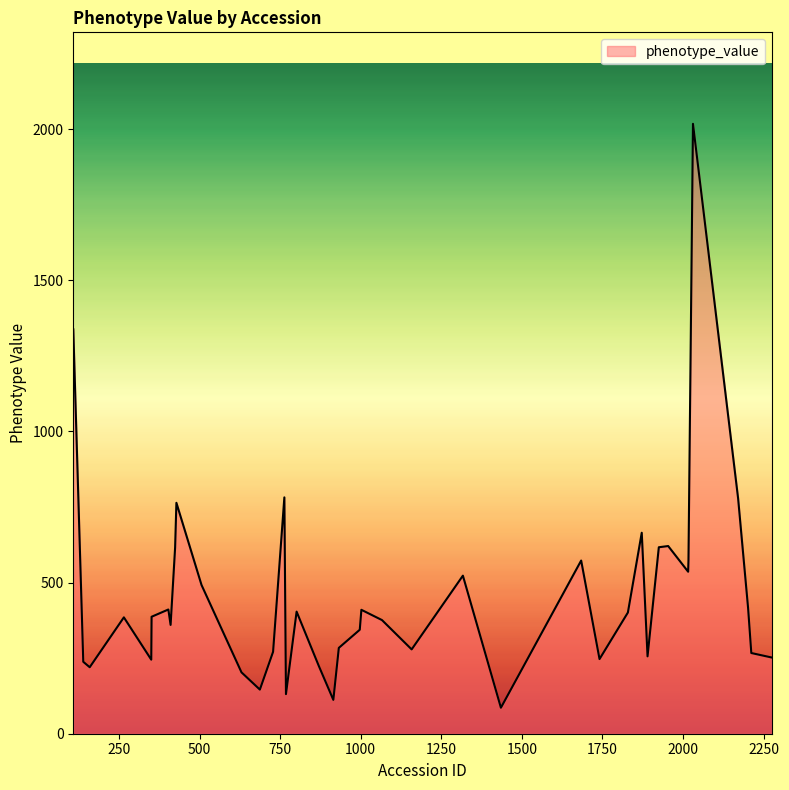

What is the greatest value displayed?

2018